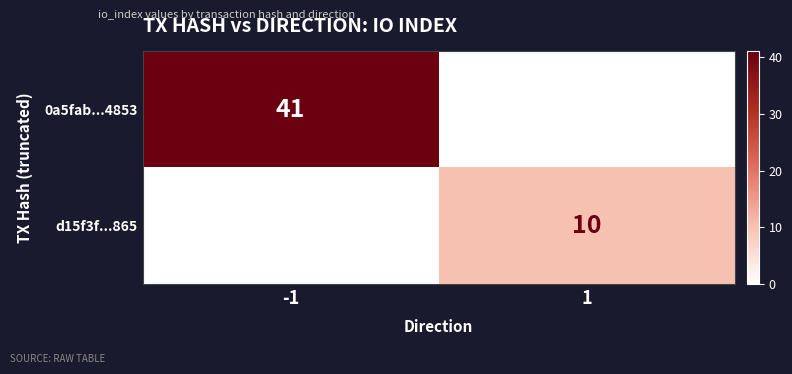

Which has a higher value, -1 or 1?

-1